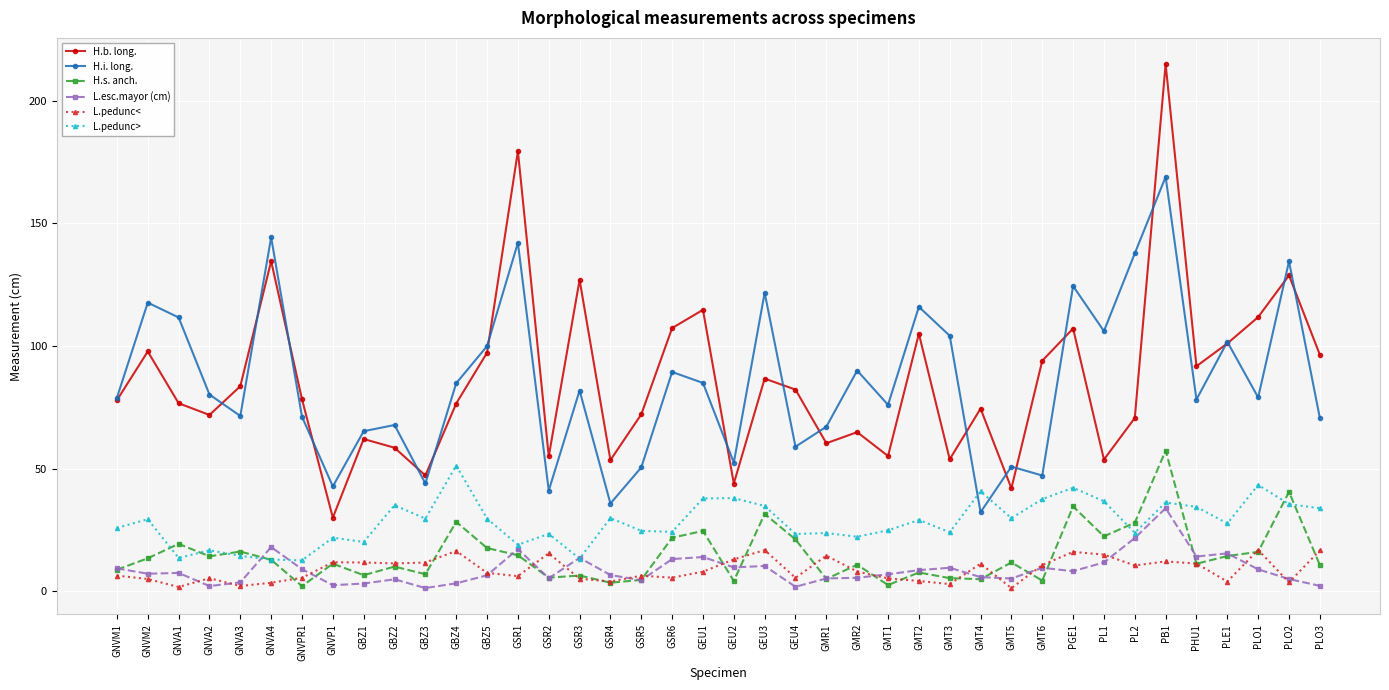

Where does the H.i. long. series first go above 80?

GNVM2